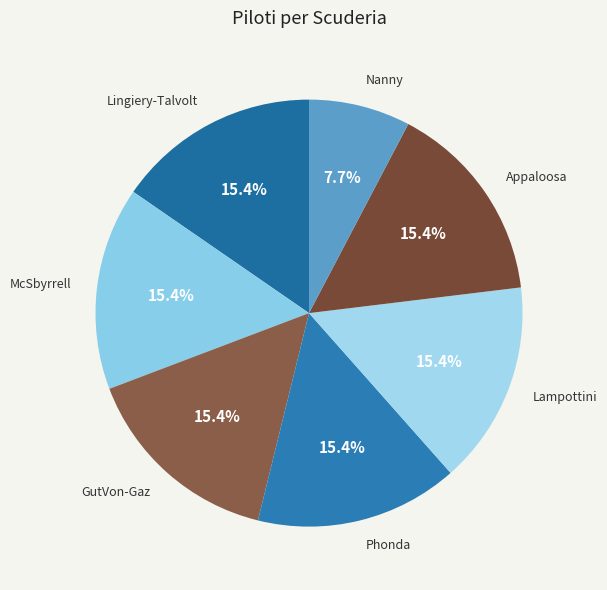

Does Phonda account for over 50% of the chart?

No